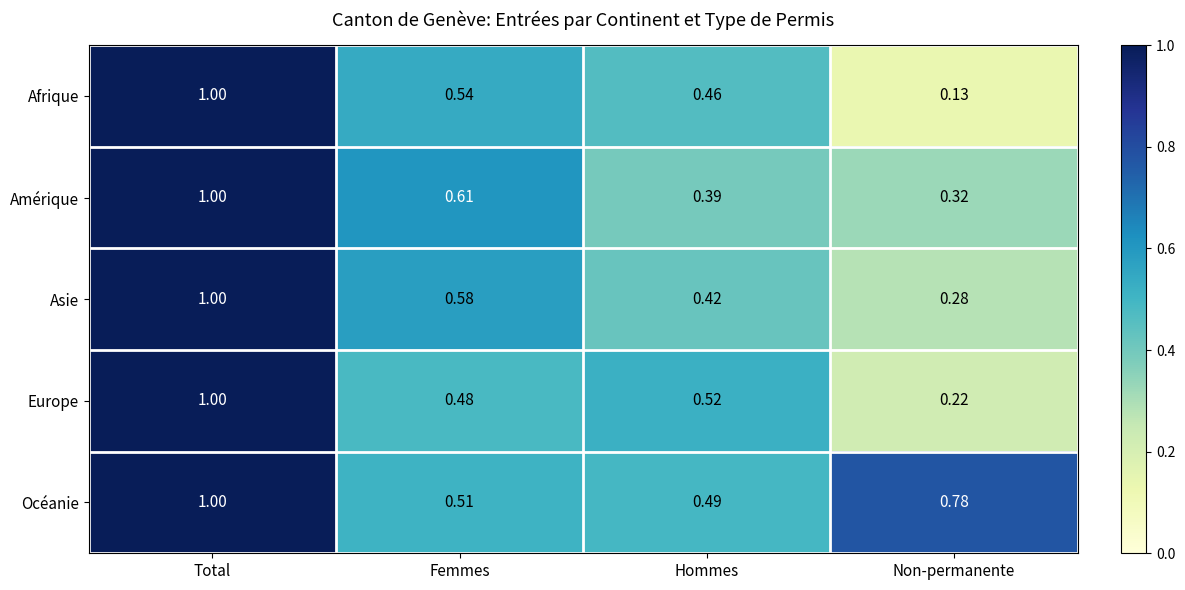

Which category has the lowest value across all series?

Non-permanente